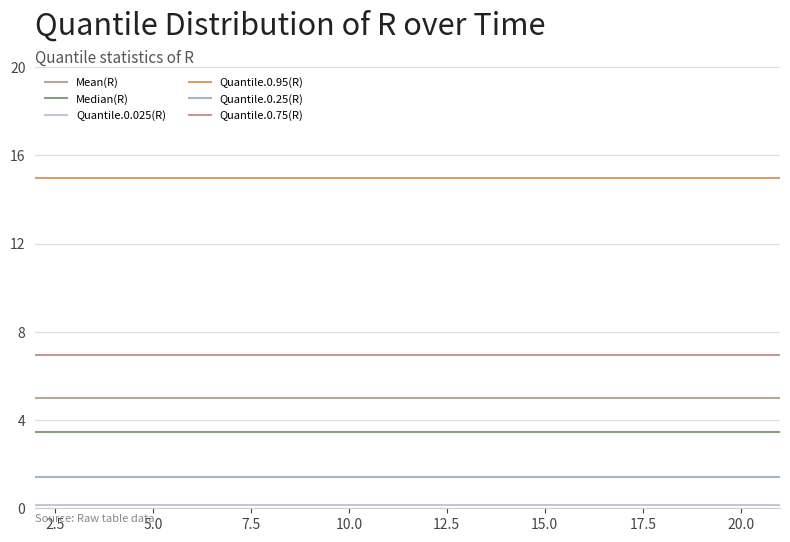

What is the minimum value shown in the chart?

0.1